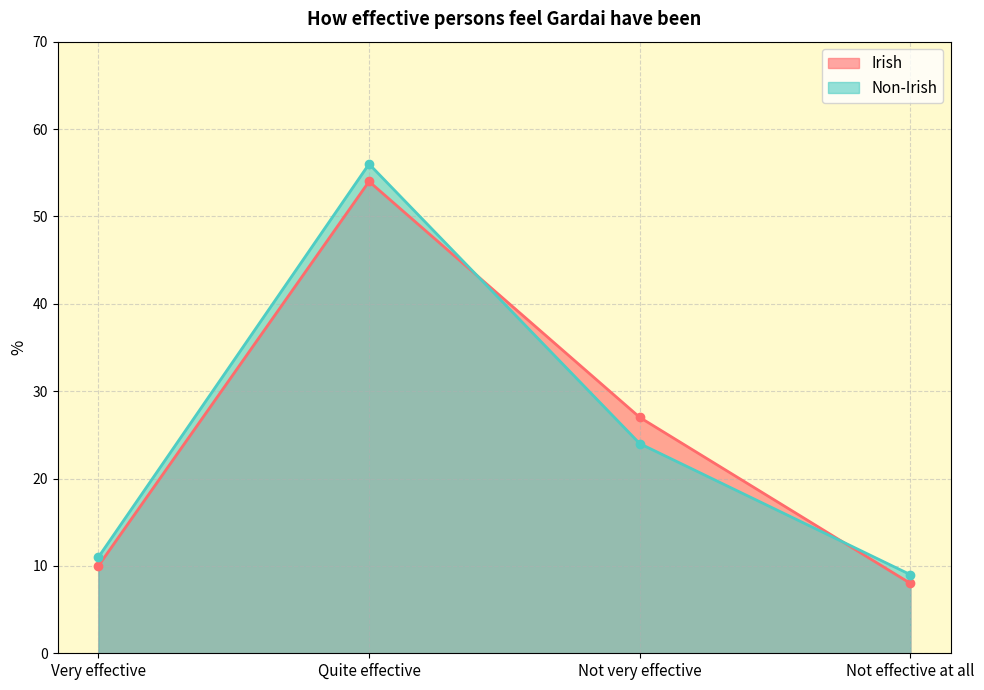

What is the difference between the Non-Irish values at Quite effective and Not effective at all?

47